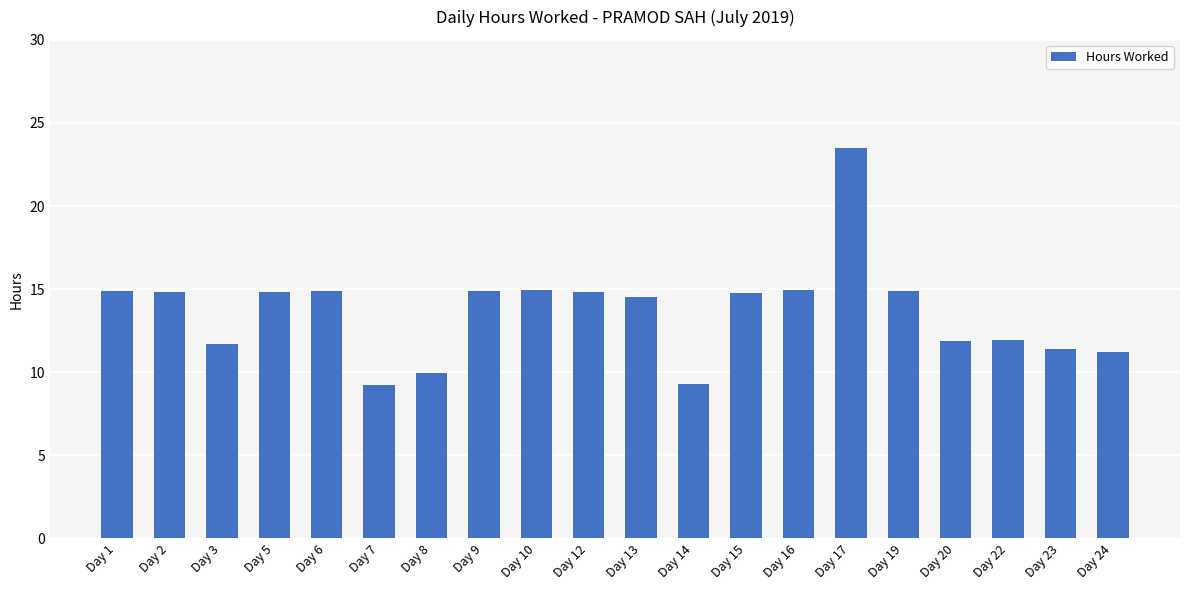

The value at Day 13 is 14.5. True or false?

True